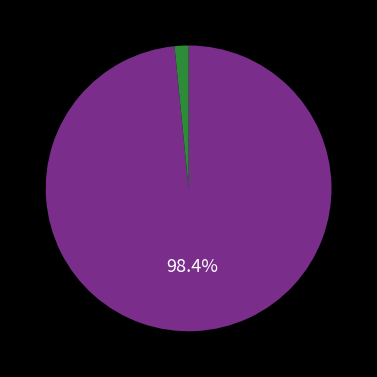

Is there any slice that represents more than half of the pie?

Yes